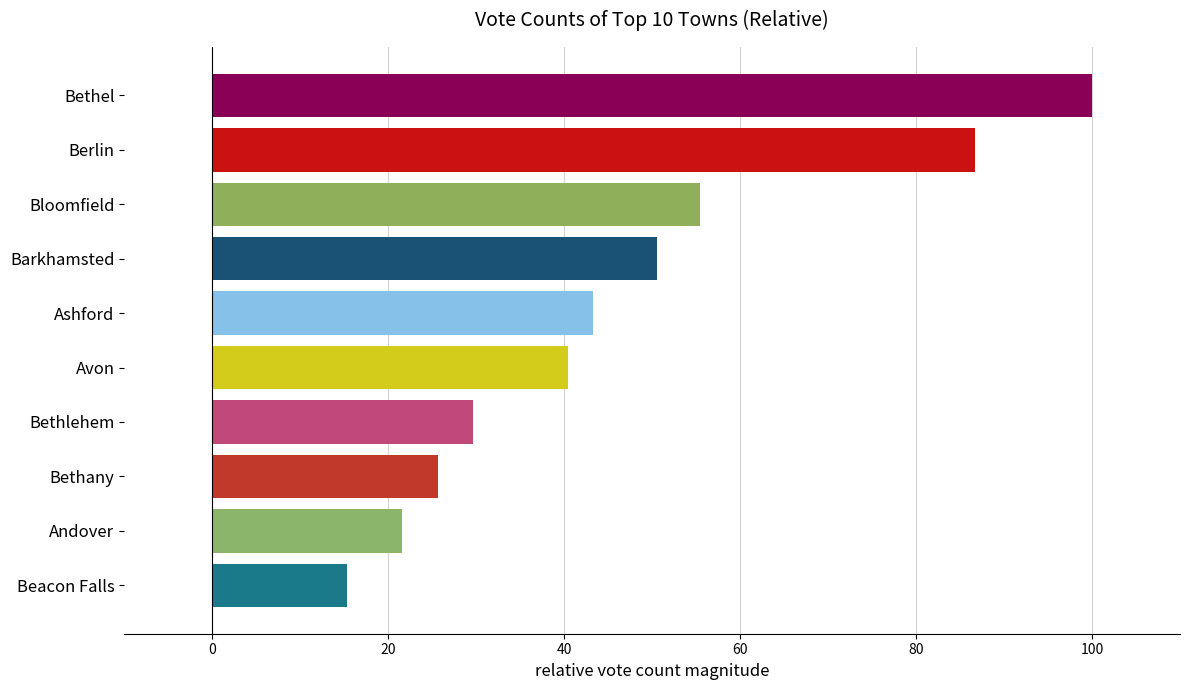

Between Ashford and Bethany, which is larger?

Ashford